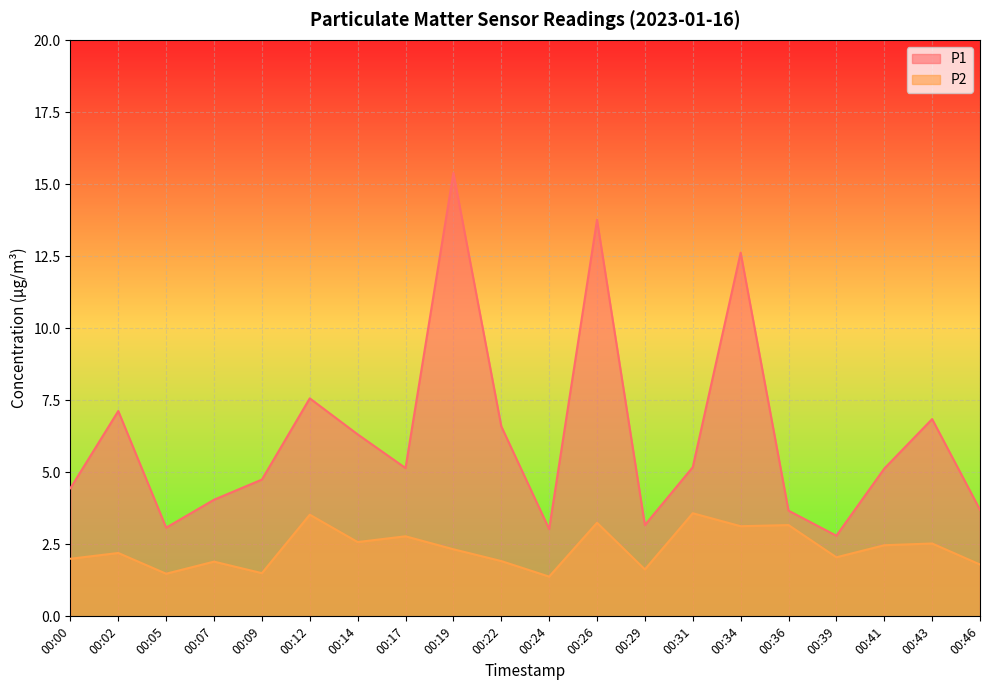

How many data points does each series have?

20